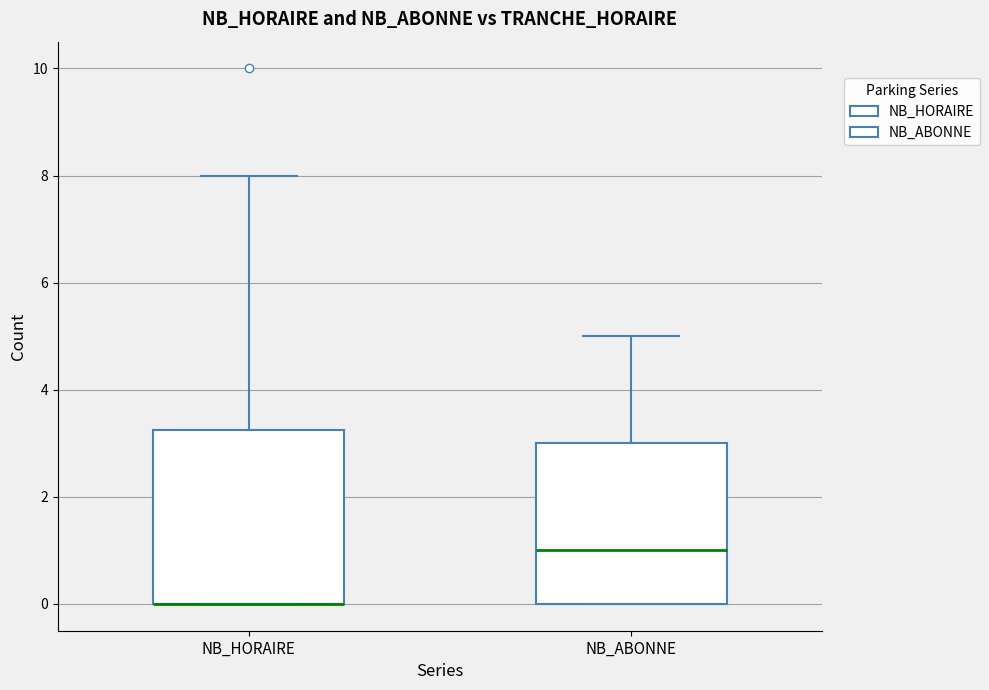

Reading left to right, transcribe this box plot: for each box, give where its median line is, the range the box spans, and where its two whiskers end, as read against the y-axis. The values are not printed on the chart, so give them approximately, as read against the axis.

NB_HORAIRE: median 0.0 (drawn on the box's lower edge), box 0.0 to 3.2, whiskers 0.0 to 8.0
NB_ABONNE: median 1.0, box 0.0 to 3.0, whiskers 0.0 to 5.0